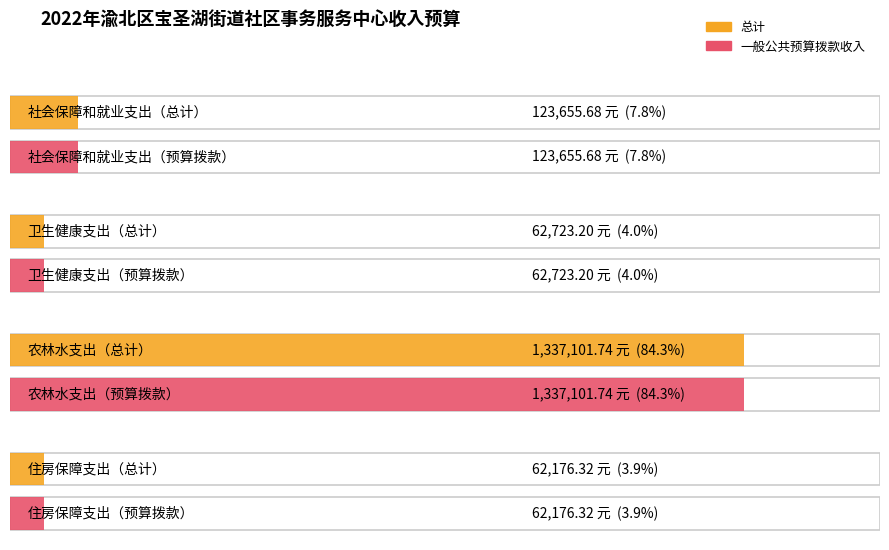

Is it true that 总计 equals 62723.2 at 卫生健康支出?

True